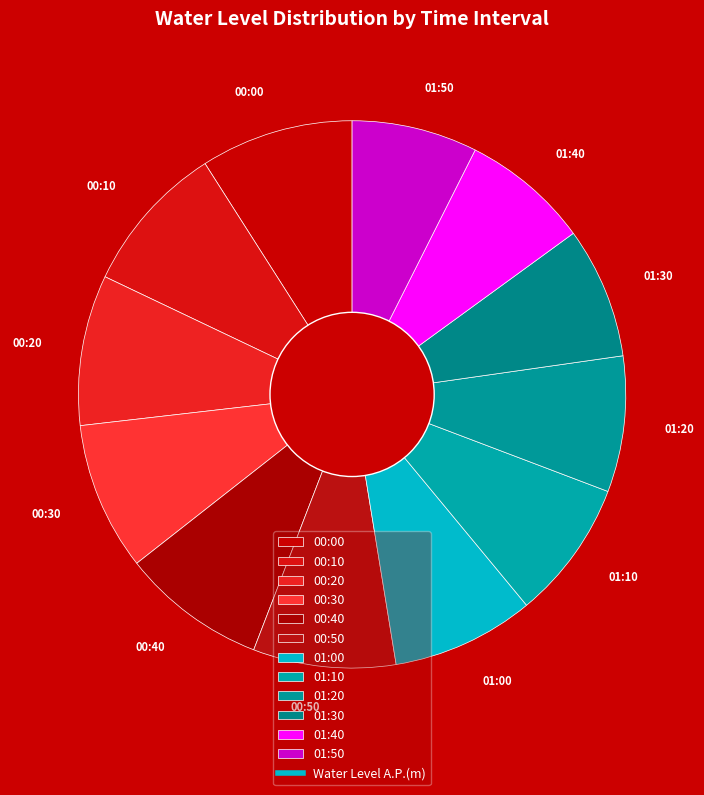

What is the ratio of the value at 01:40 to the value at 01:00?

0.9